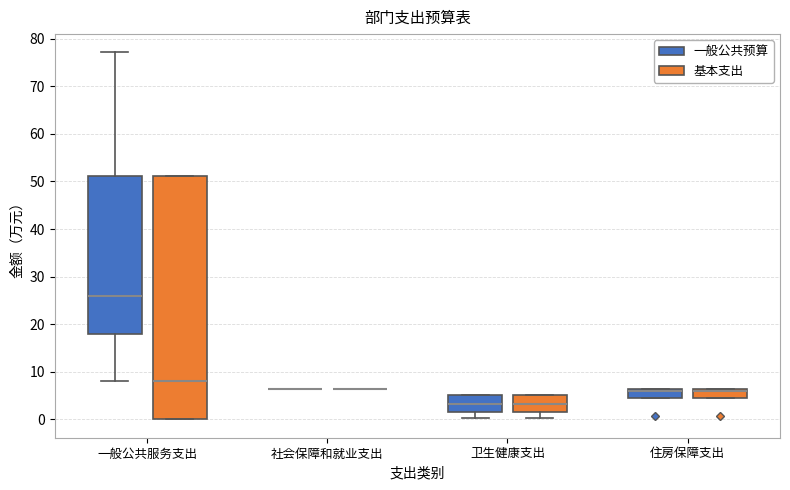

Reading left to right, transcribe this box plot: for each box, give where its median line is, the range the box spans, and where its two whiskers end, as read against the y-axis. The values are not printed on the chart, so give them approximately, as read against the axis.

一般公共服务支出 (一般公共预算): median 26, box 18 to 51, whiskers 8 to 77
一般公共服务支出 (基本支出): median 8, box 0 to 51, whiskers 0 to 51
社会保障和就业支出 (一般公共预算): box collapsed to a line at 6, whiskers 6 to 6
社会保障和就业支出 (基本支出): box collapsed to a line at 6, whiskers 6 to 6
卫生健康支出 (一般公共预算): median 3, box 2 to 5, whiskers 0 to 5
卫生健康支出 (基本支出): median 3, box 2 to 5, whiskers 0 to 5
住房保障支出 (一般公共预算): median 6 (drawn on the box's upper edge), box 4 to 6, whiskers 4 to 6
住房保障支出 (基本支出): median 6 (drawn on the box's upper edge), box 4 to 6, whiskers 4 to 6